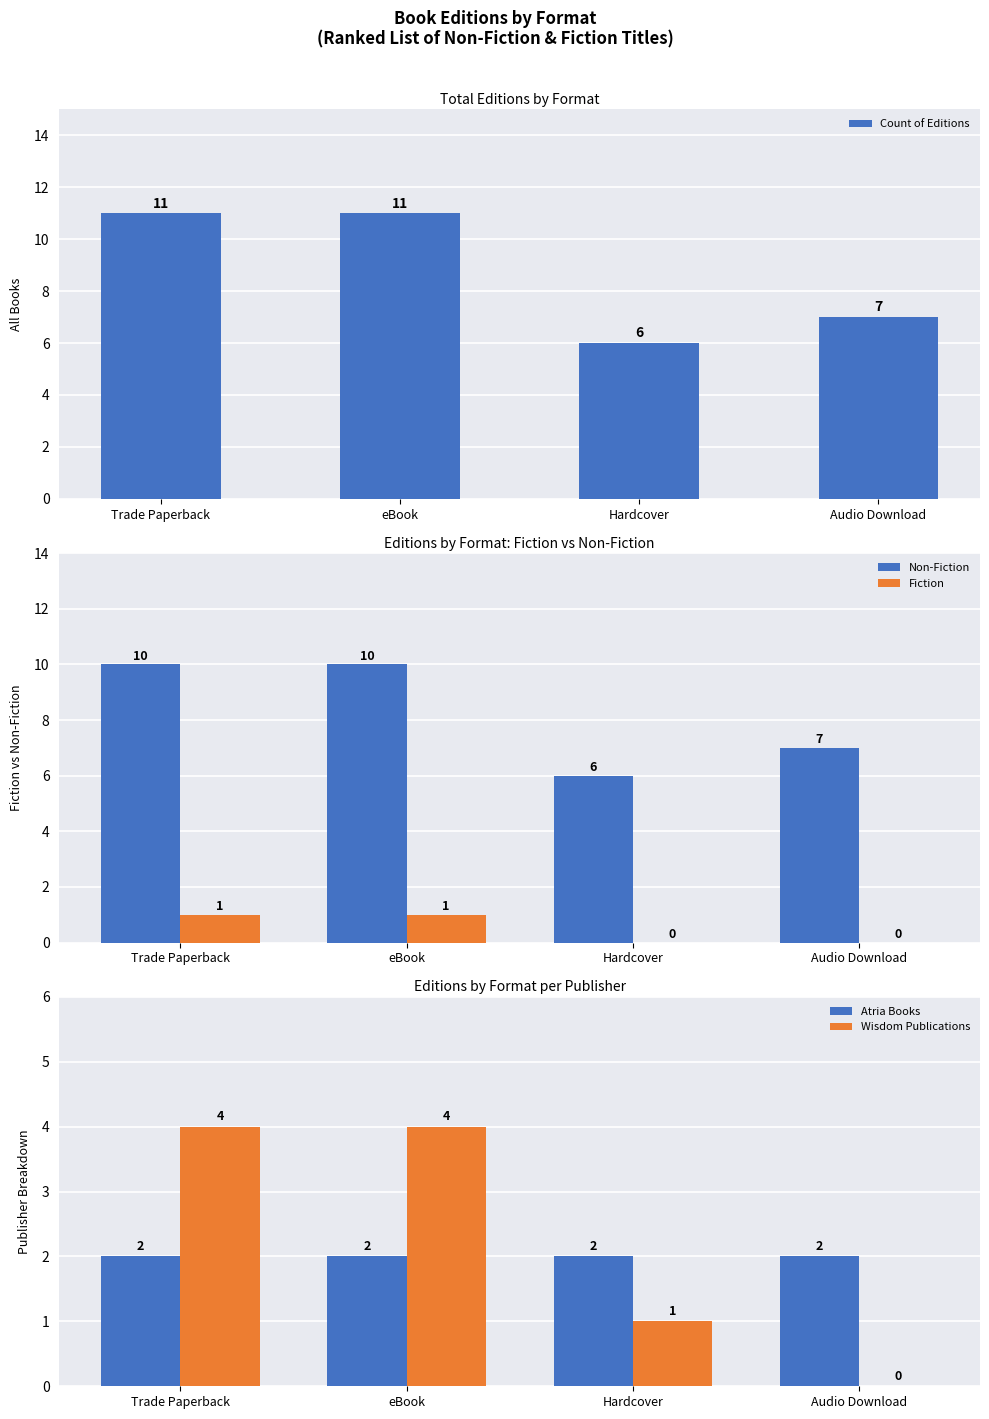

At which category is the sum across all series the highest?

Trade Paperback